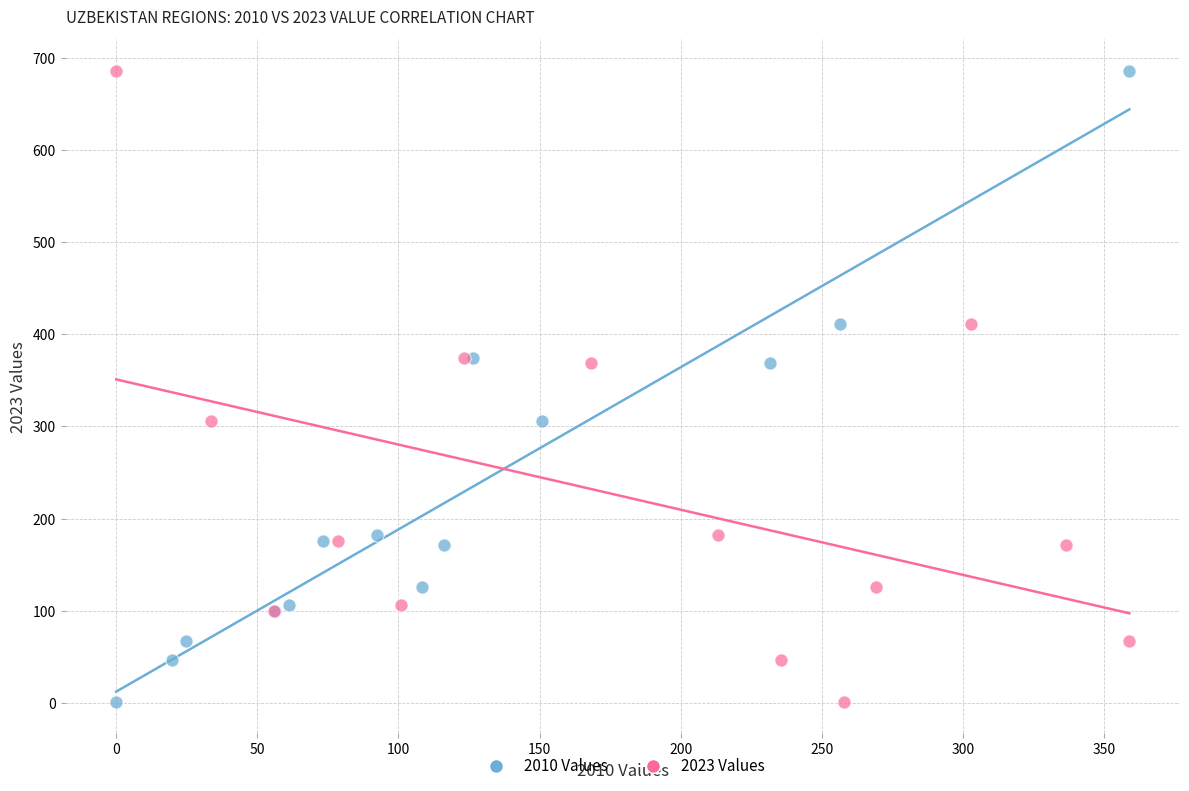

What are all the series names shown in the legend?

2010 Values, 2023 Values